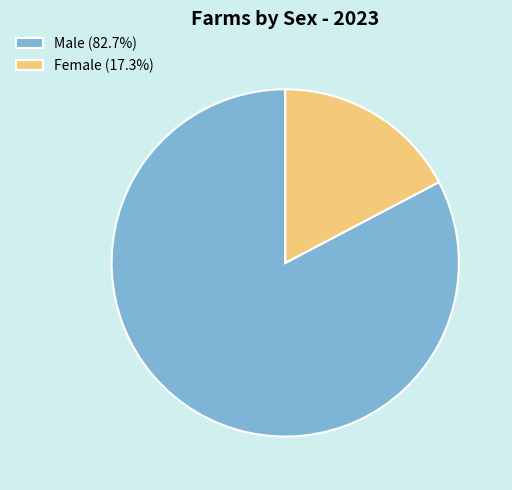

Count the number of slices in the pie.

2